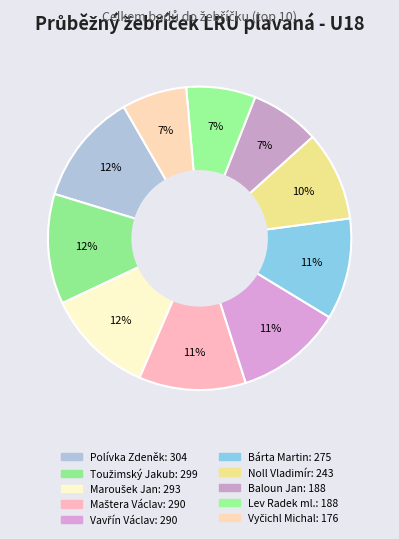

Count the number of slices in the pie.

10